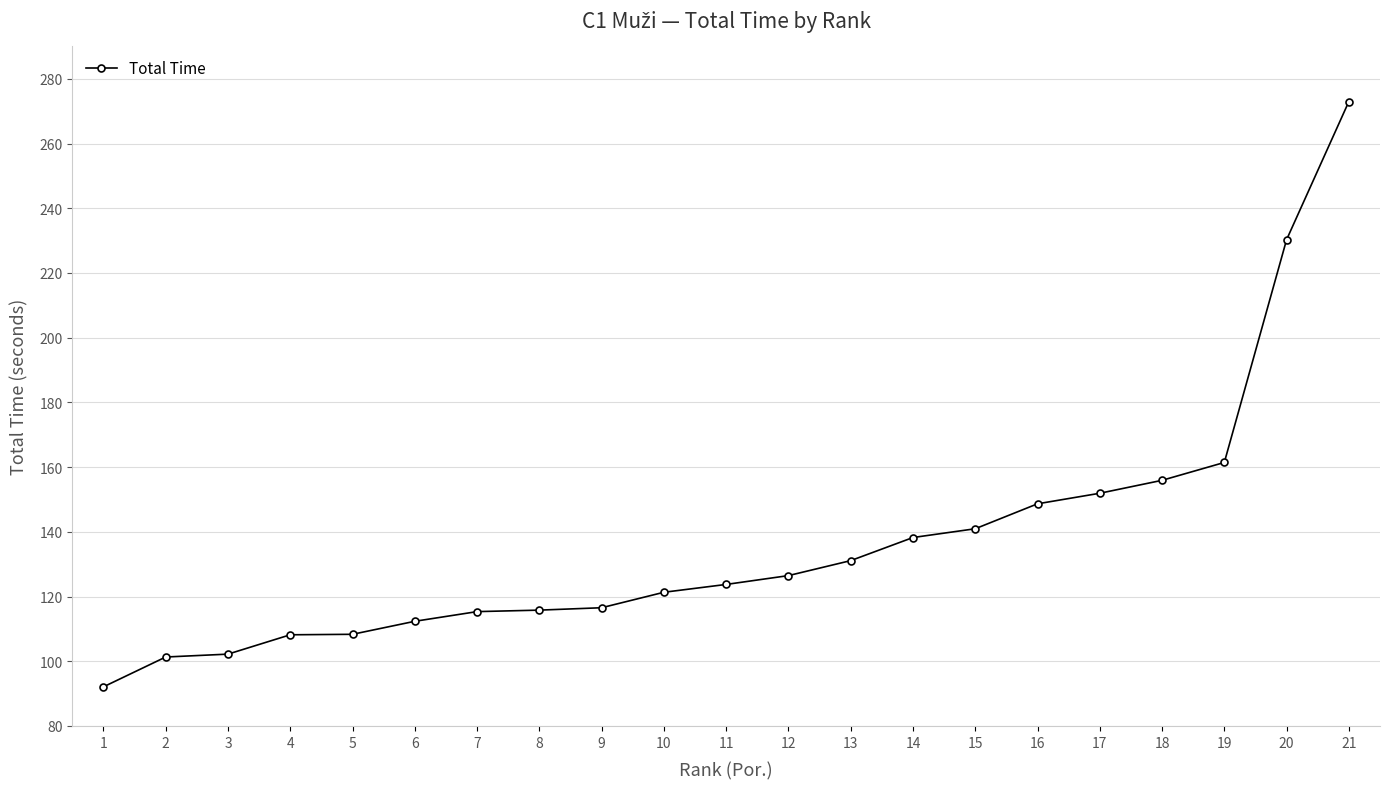

At which label is the value closest to 182?

19